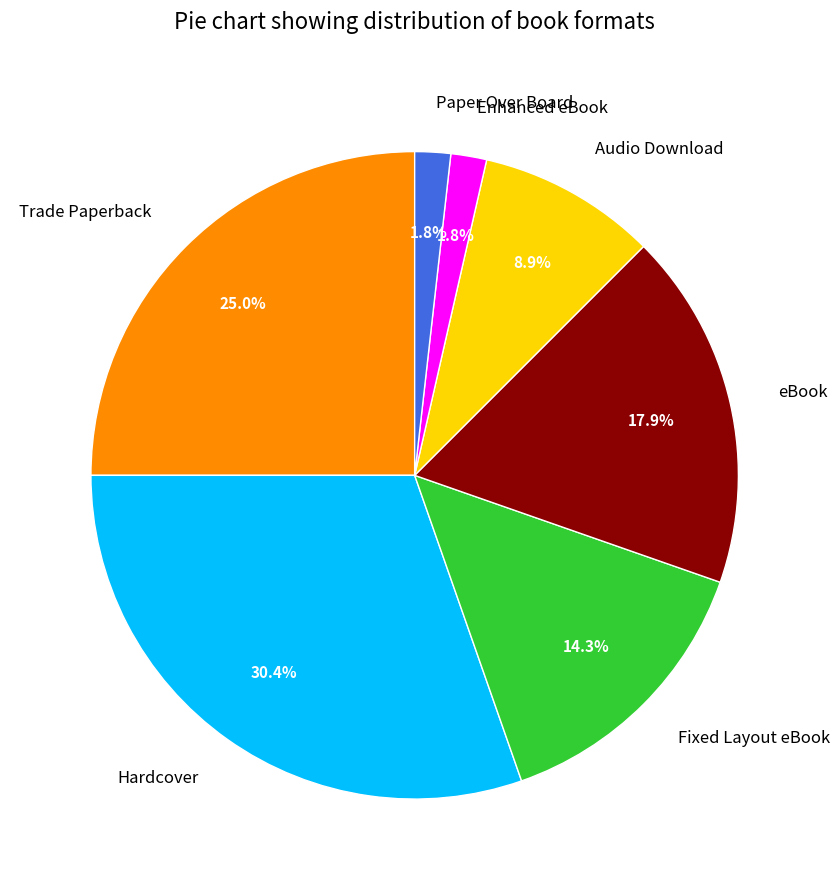

To the nearest percent, what percentage of the pie is Trade Paperback?

25%